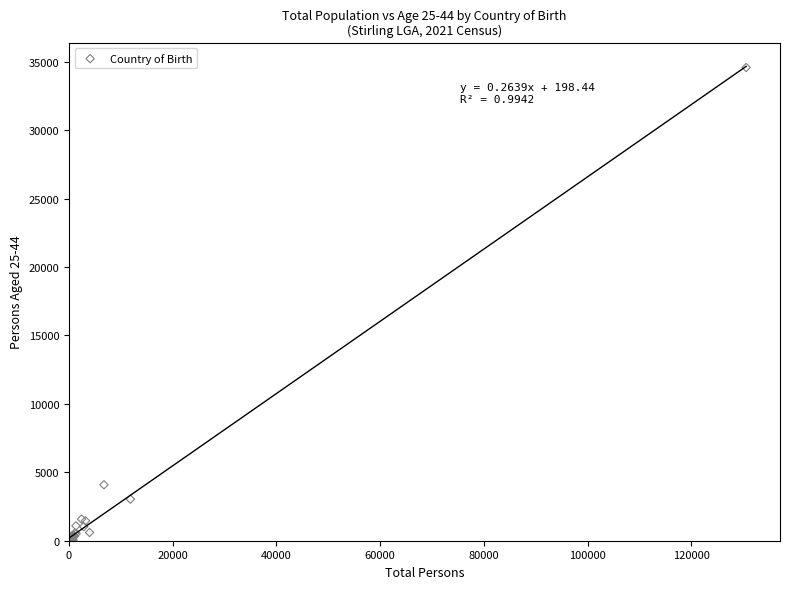

What Y value in the scatter plot is closest to 17292?

4089